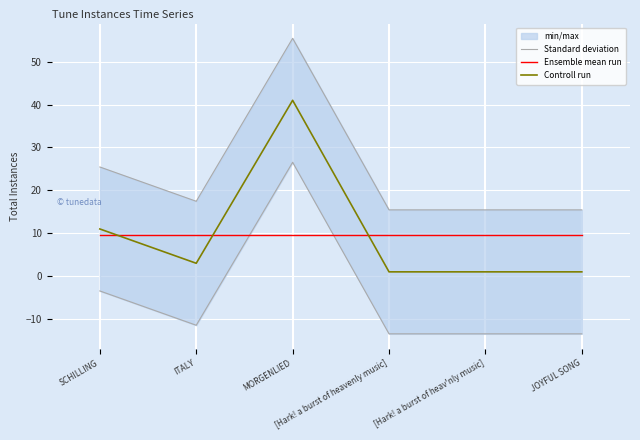

What is the highest value of the Standard deviation series?

55.5